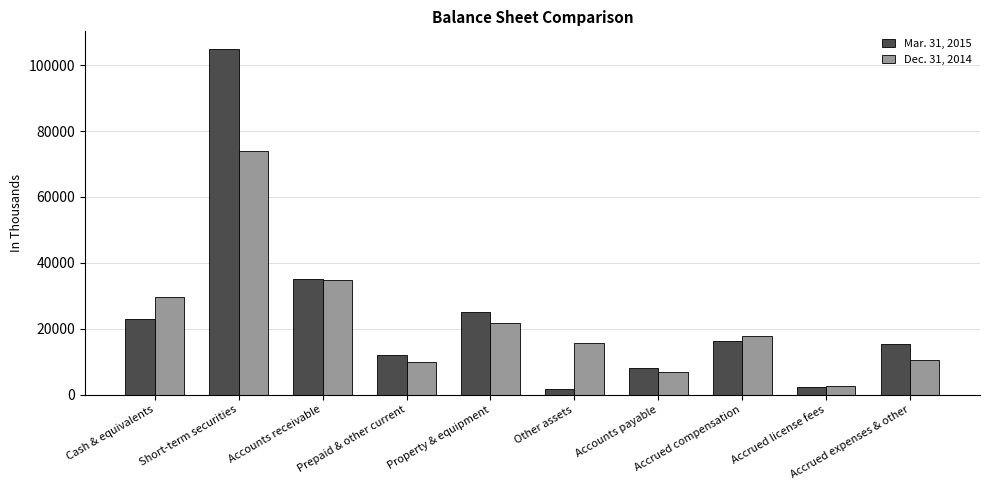

What is the difference between the Mar. 31, 2015 values at Short-term securities and Accounts payable?

97090